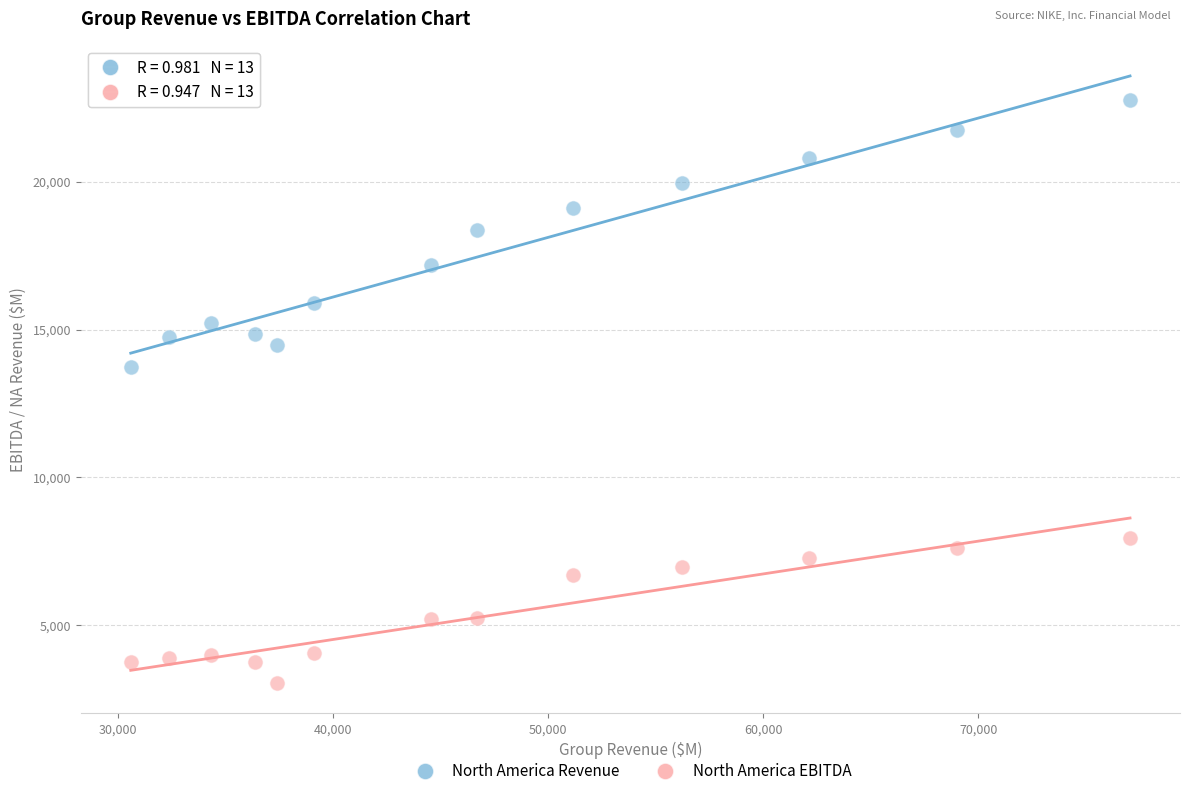

Which series has the widest spread of Y values?

North America Revenue